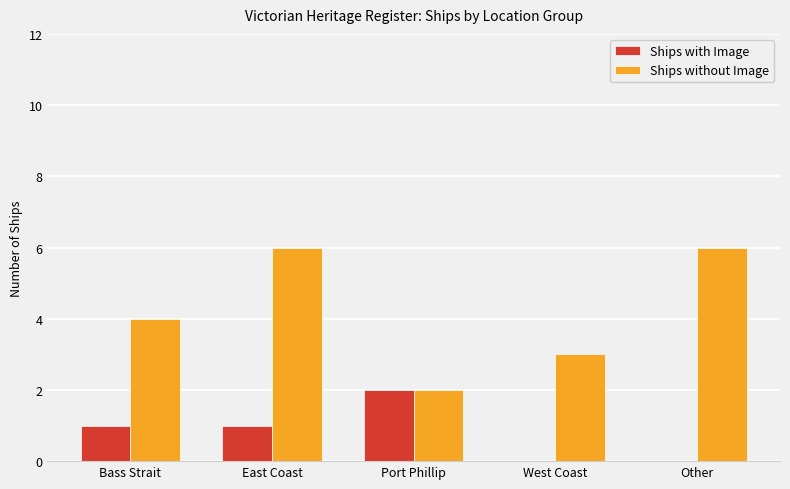

At which category is the sum across all series the highest?

East Coast